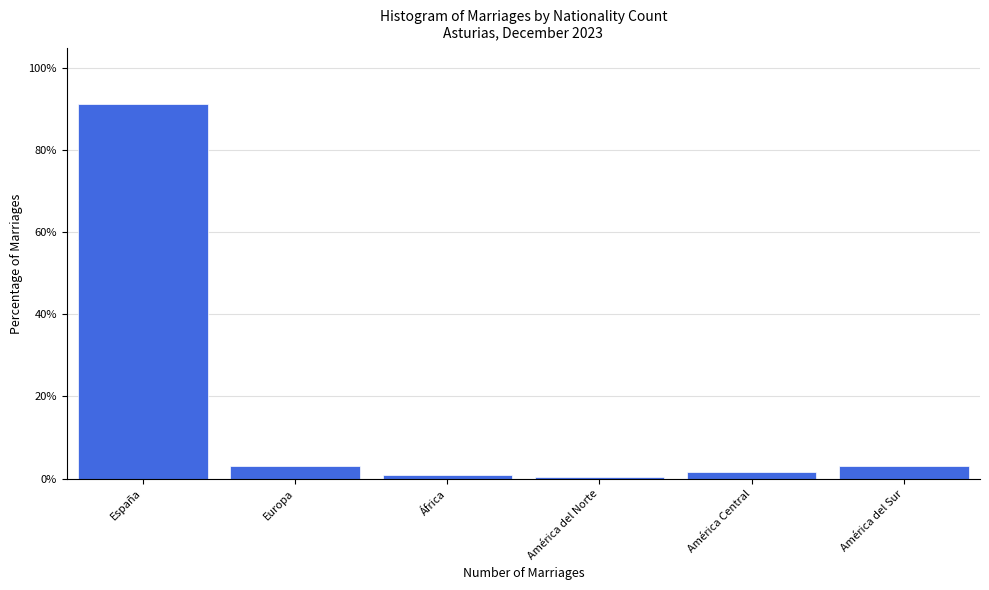

Reading left to right, transcribe all the data shown in this chart.

España=91.0	Europa=3.0	África=1.0	América del Norte=0.5	América Central=1.5	América del Sur=3.0